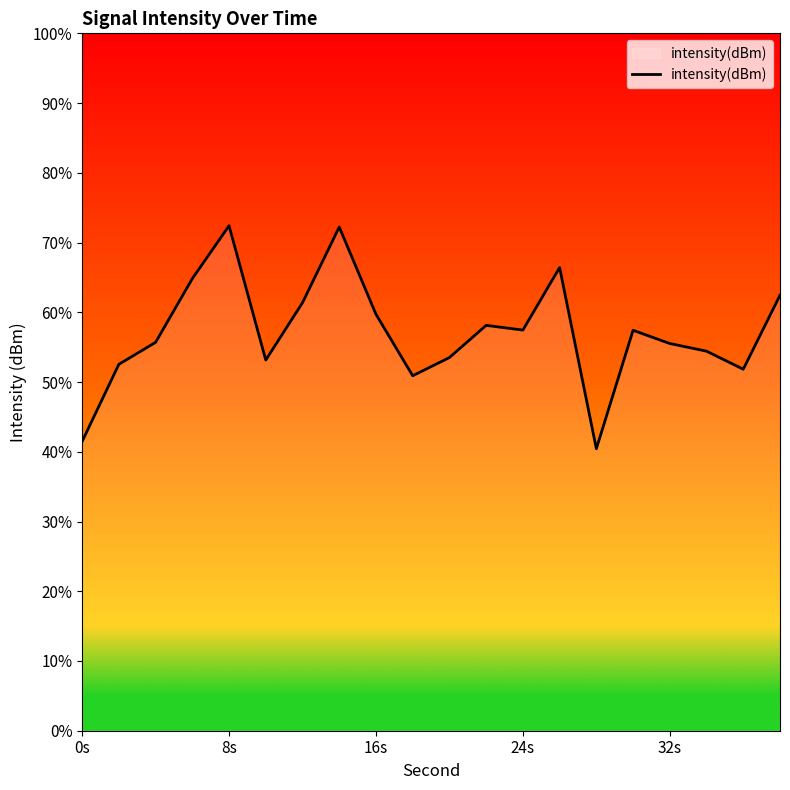

What is the minimum value shown in the chart?

40.4